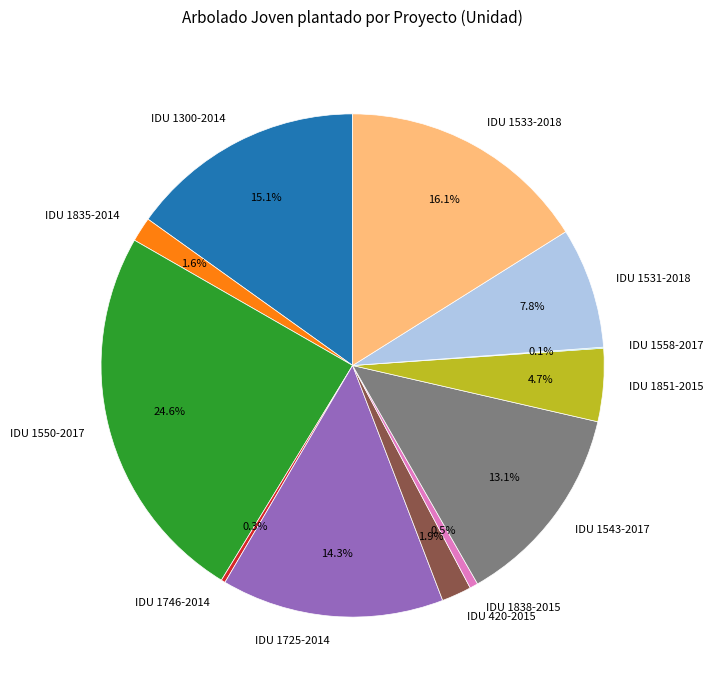

Is the sum of IDU 1550-2017 and IDU 1838-2015 greater than half?

No